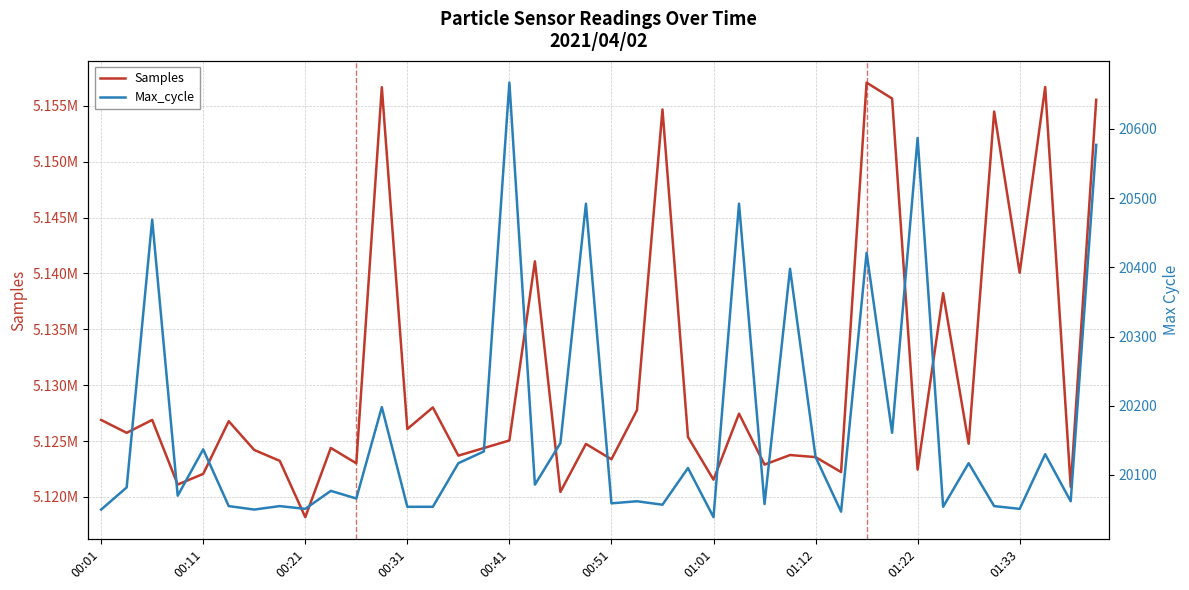

At how many categories does at least one series exceed 1432437?

40